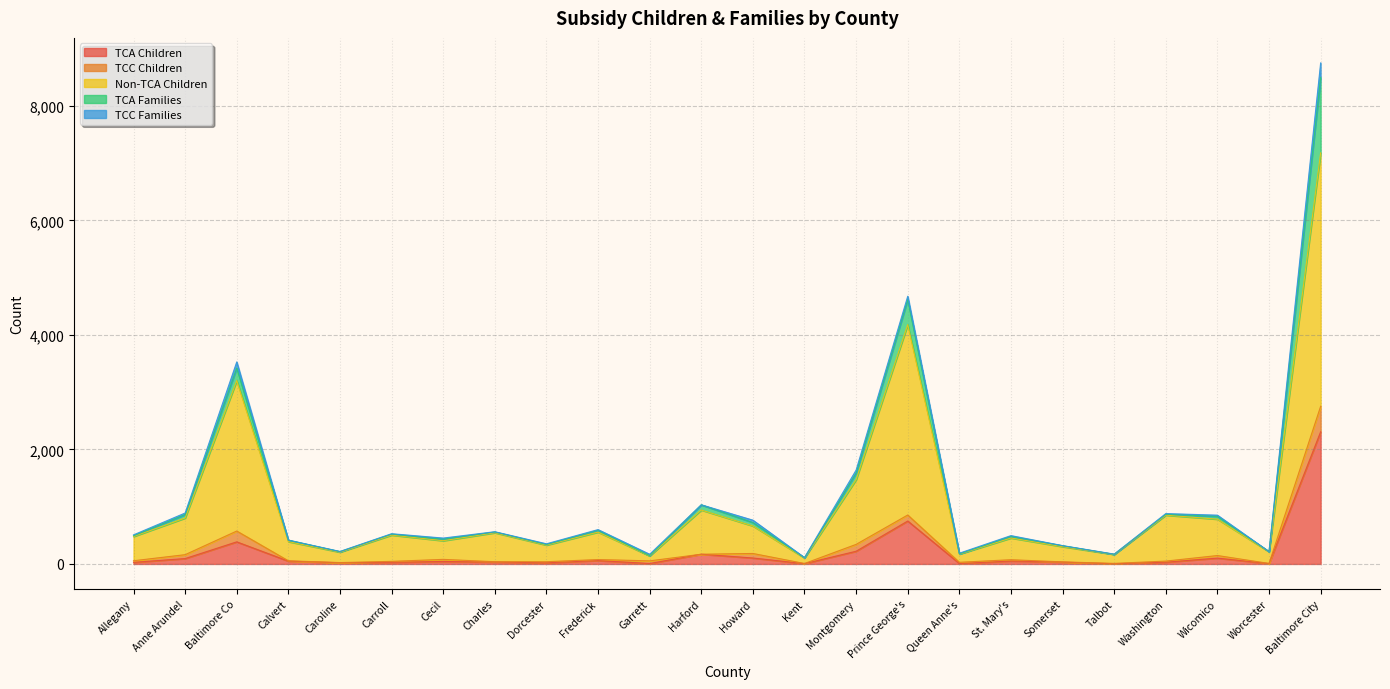

At which label is TCA Children closest to 1156?

Prince George's